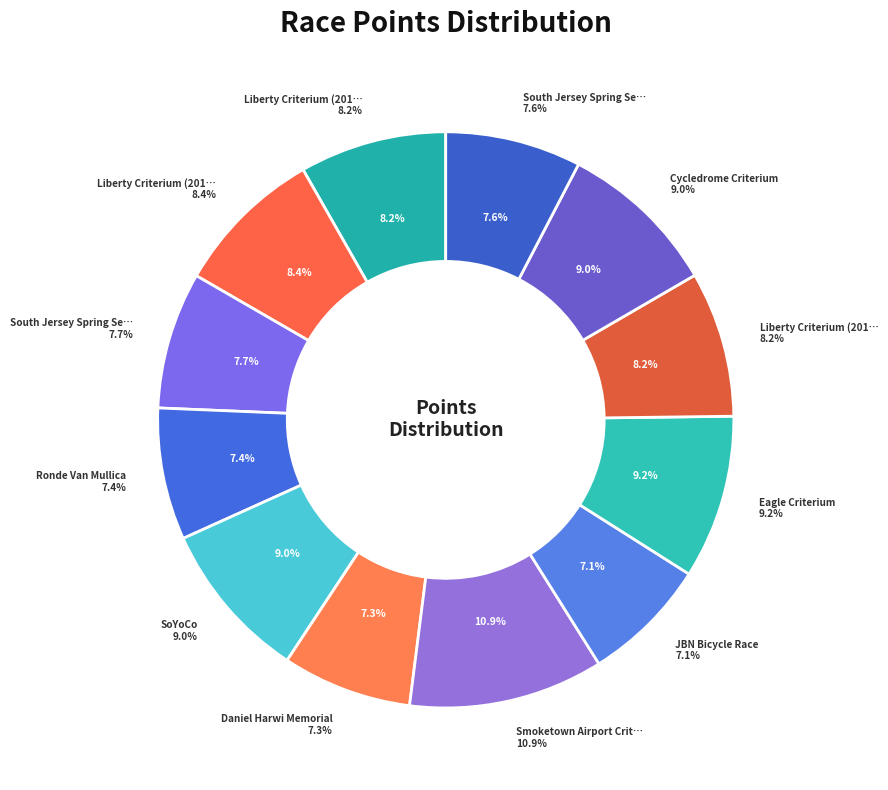

What is the ratio of the value at Liberty Criterium (2013) to the value at South Jersey Spring Series (2014)?

1.1